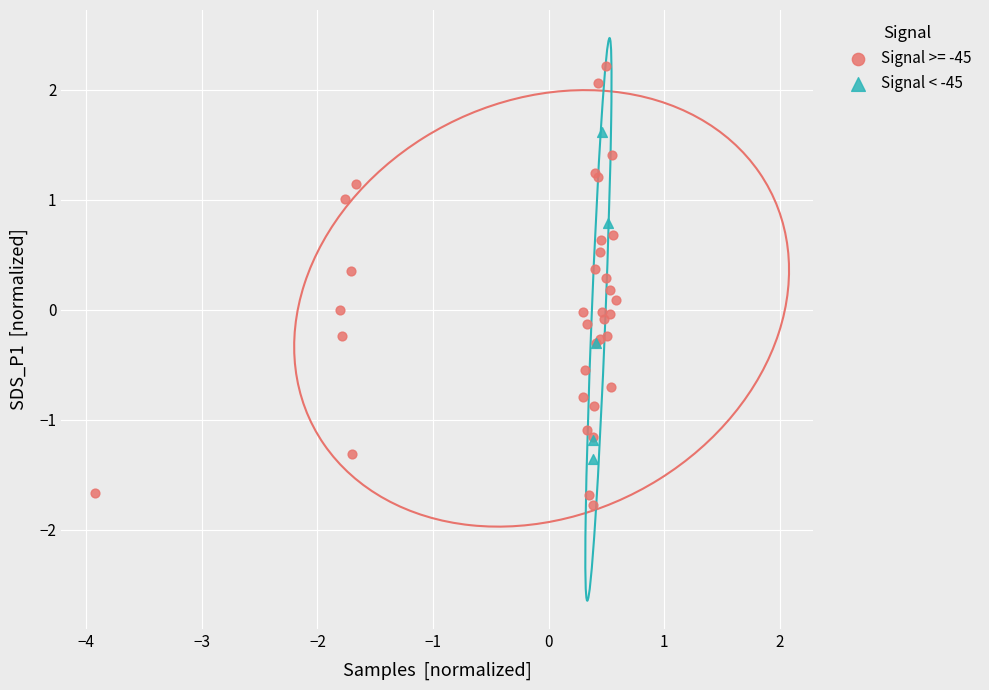

Which series has the widest spread of Y values?

Signal >= -45